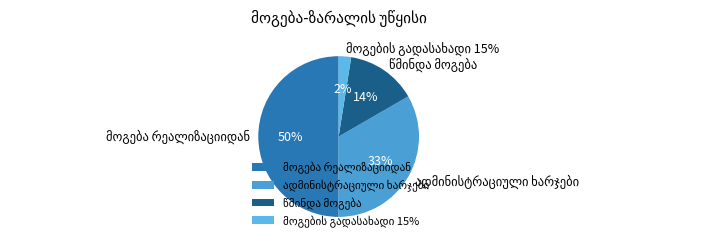

What is the smallest slice in the pie chart?

მოგების გადასახადი 15%